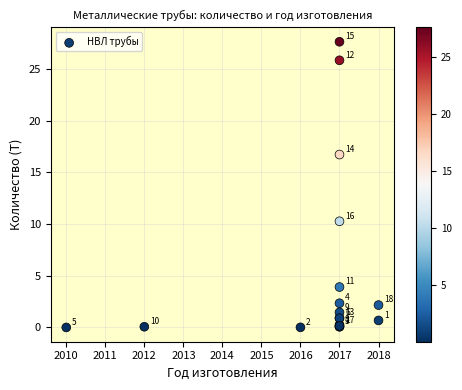

What Y value in the scatter plot is closest to 13?

10.3